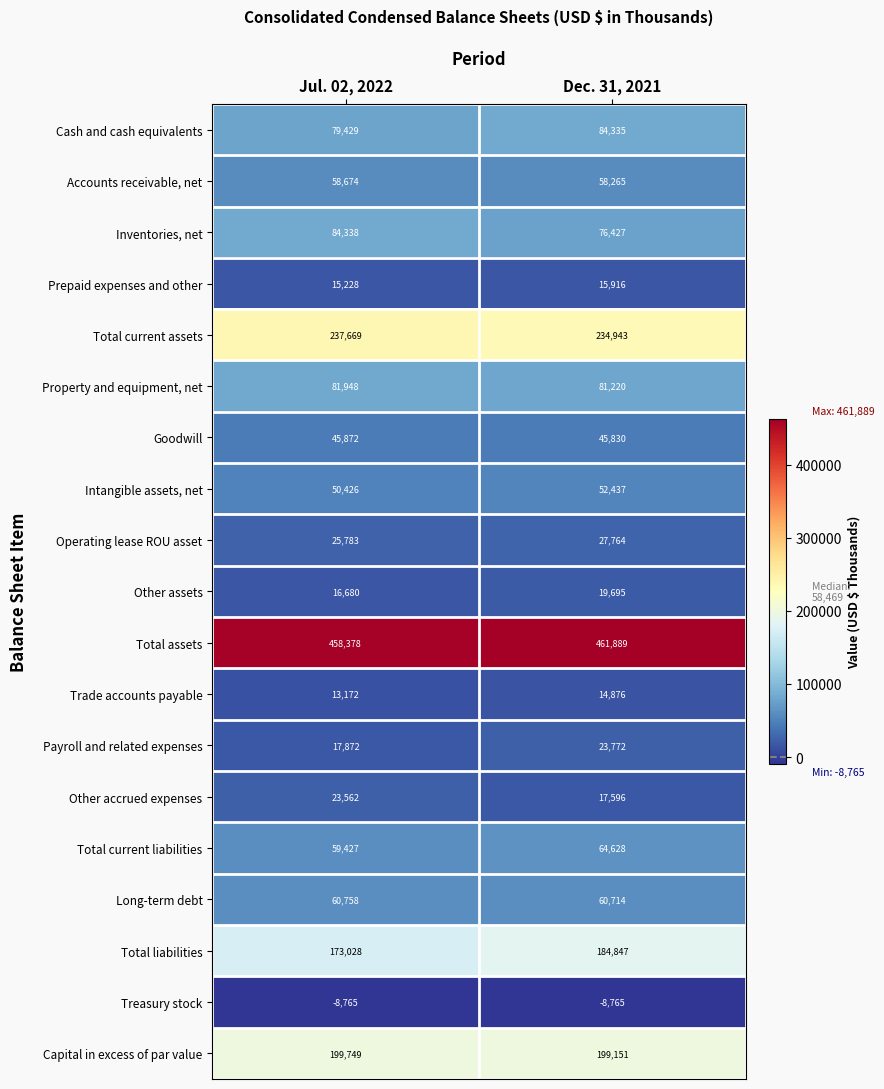

What is the difference between the Other accrued expenses values at Jul. 02, 2022 and Dec. 31, 2021?

5966